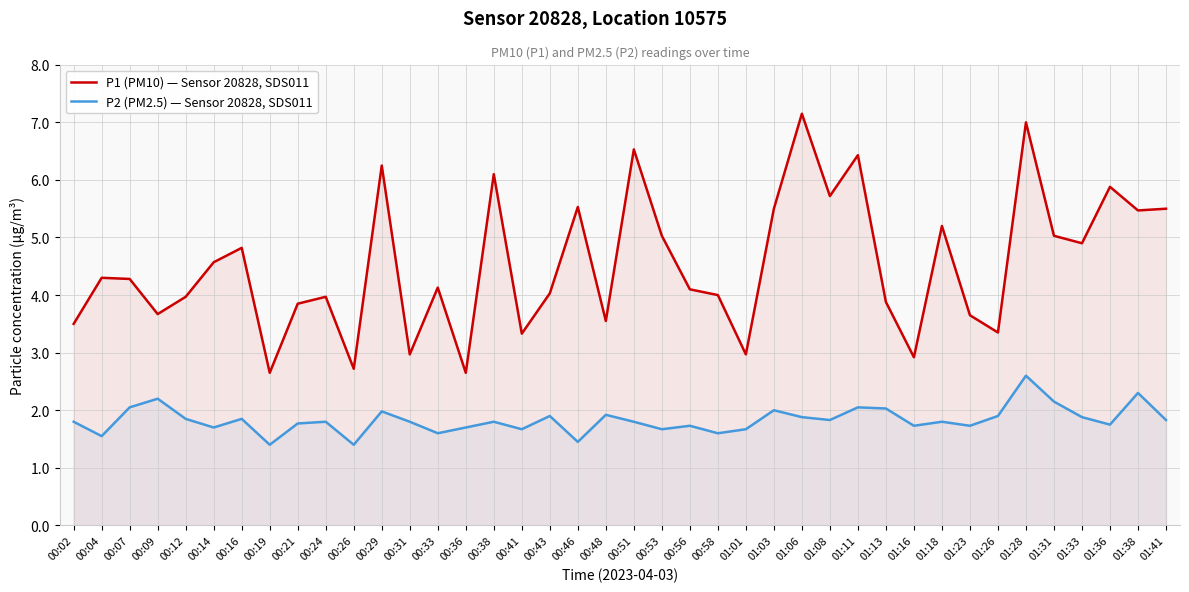

True or false: P2 (PM2.5) — Sensor 20828, SDS011 and P1 (PM10) — Sensor 20828, SDS011 intersect in this chart.

False